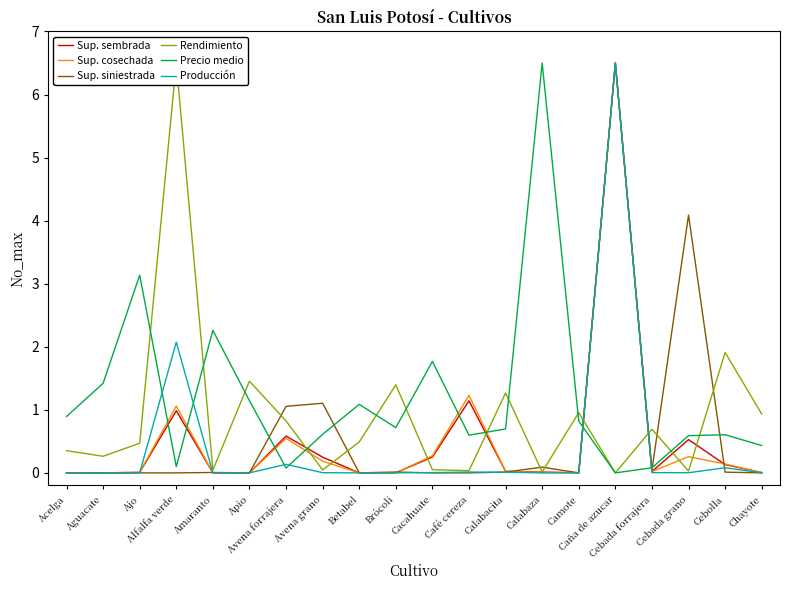

Reading left to right, list all the values displayed in this chart.

Sup. sembrada: 0.0	0.0	0.0	1.0	0.0	0.0	0.6	0.2	0.0	0.0	0.3	1.1	0.0	0.0	0.0	6.5	0.0	0.5	0.1	0.0
Sup. cosechada: 0.0	0.0	0.0	1.1	0.0	0.0	0.5	0.2	0.0	0.0	0.3	1.2	0.0	0.0	0.0	6.5	0.0	0.3	0.1	0.0
Sup. siniestrada: 0.0	0.0	0.0	0.0	0.0	0.0	1.1	1.1	0.0	0.0	0.0	0.0	0.0	0.1	0.0	6.5	0.0	4.1	0.0	0.0
Rendimiento: 0.4	0.3	0.5	6.5	0.0	1.5	0.8	0.0	0.5	1.4	0.1	0.0	1.3	0.0	1.0	0.0	0.7	0.0	1.9	0.9
Precio medio: 0.9	1.4	3.1	0.1	2.3	1.1	0.1	0.6	1.1	0.7	1.8	0.6	0.7	6.5	0.8	0.0	0.1	0.6	0.6	0.4
Producción: 0.0	0.0	0.0	2.1	0.0	0.0	0.1	0.0	0.0	0.0	0.0	0.0	0.0	0.0	0.0	6.5	0.0	0.0	0.1	0.0